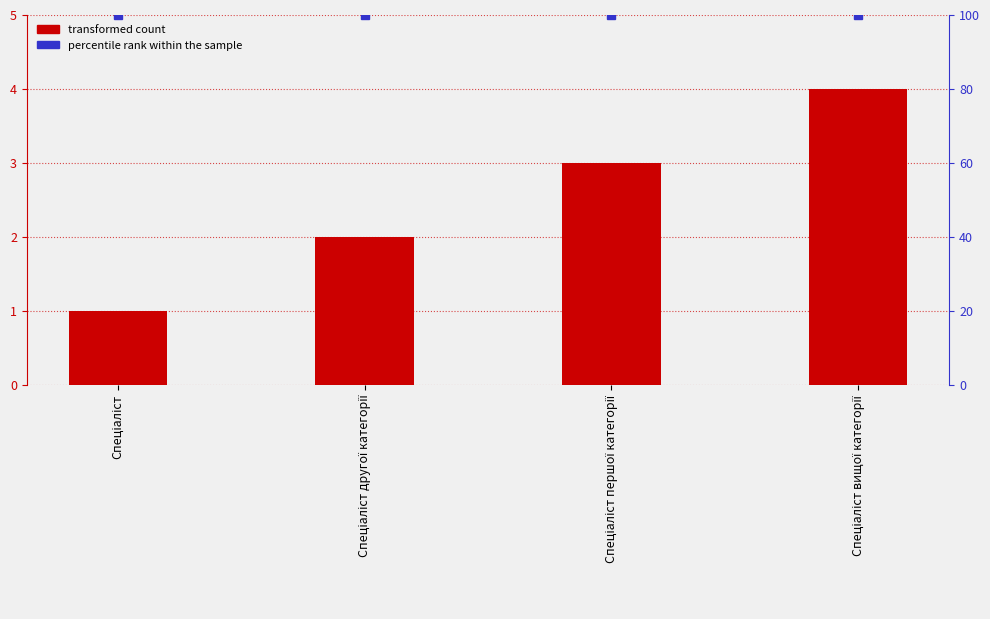

List the series in order of their overall mean, lowest first.

Ідентифікатор, percentile rank within the sample